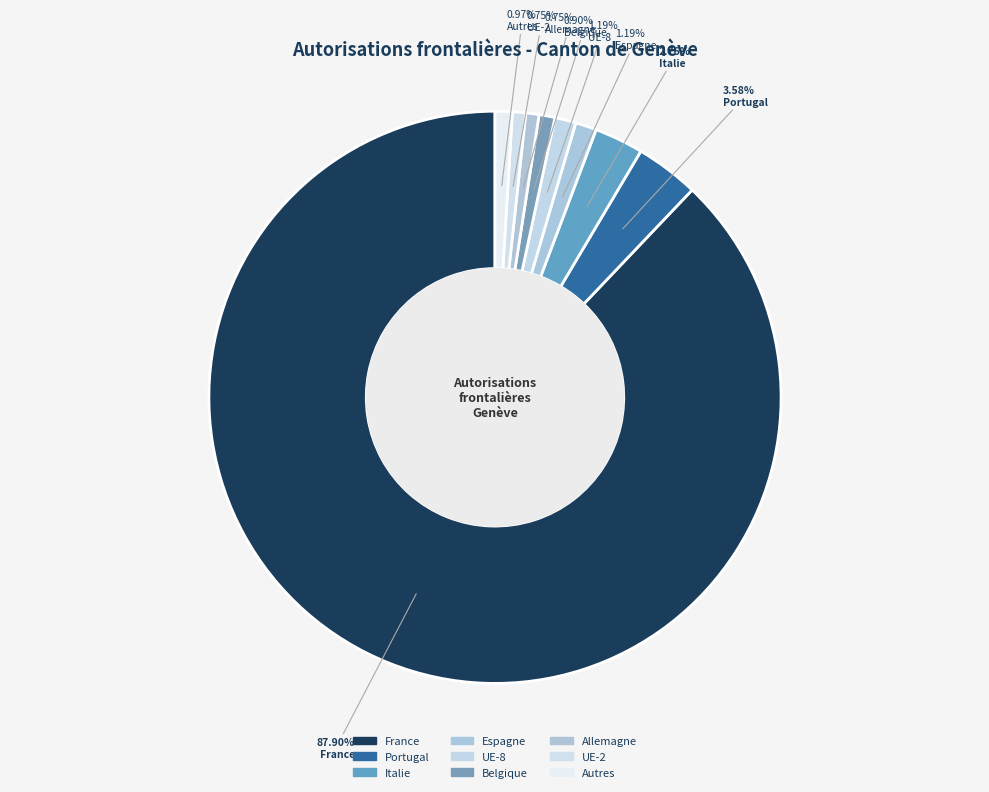

Rank the categories by value from lowest to highest.

Allemagne, UE-2, Belgique, Autres, Espagne, UE-8, Italie, Portugal, France